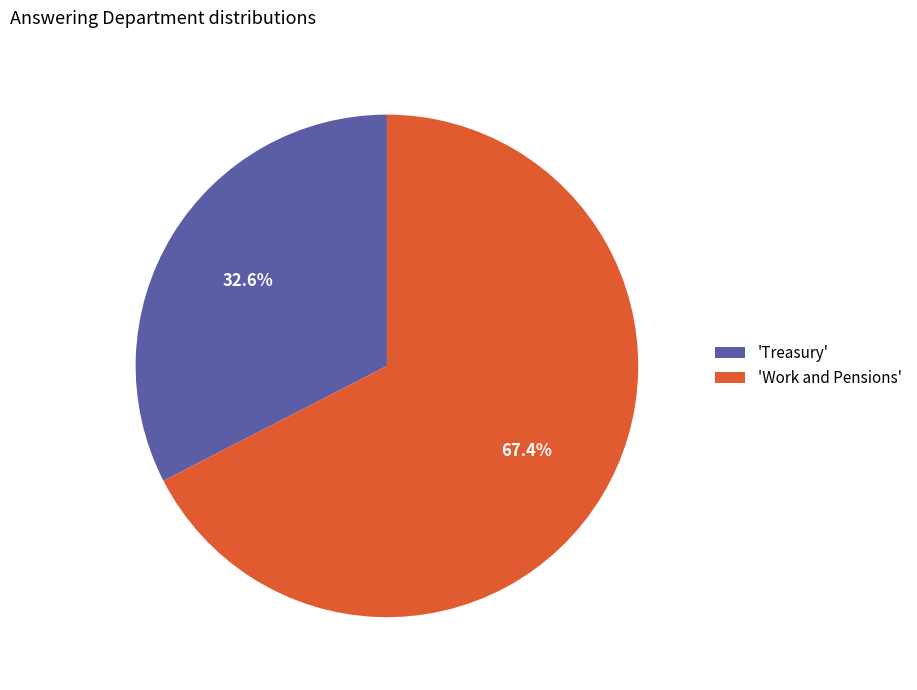

Which category has the smallest portion of the pie?

'Treasury'